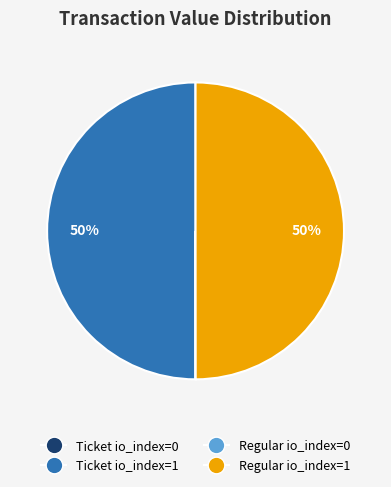

Is it true that Regular io_index=1 is 50% of the pie?

True